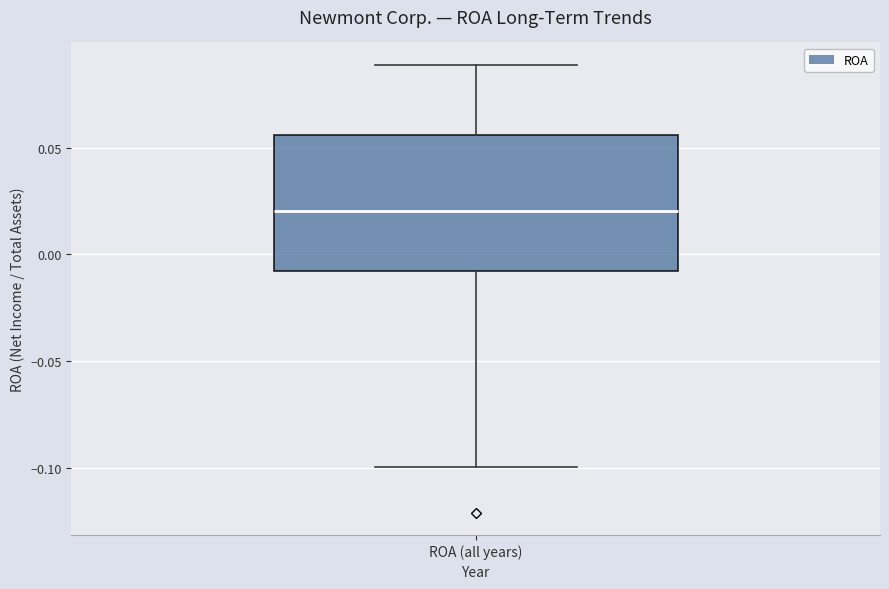

Read this box plot against the y-axis: the position of the median line, the range covered by the box, and the ends of both whiskers. The values are not printed on the chart, so give them approximately, as read against the axis.

median 0.020, box -0.010 to 0.055, whiskers -0.100 to 0.090